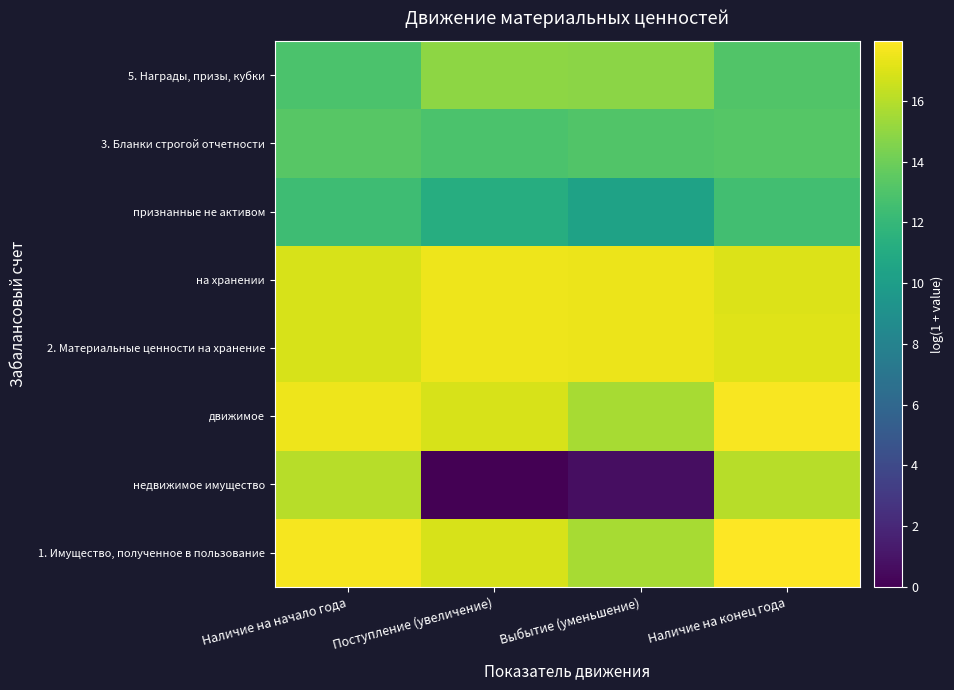

At which category is the sum across all series the highest?

Наличие на конец года